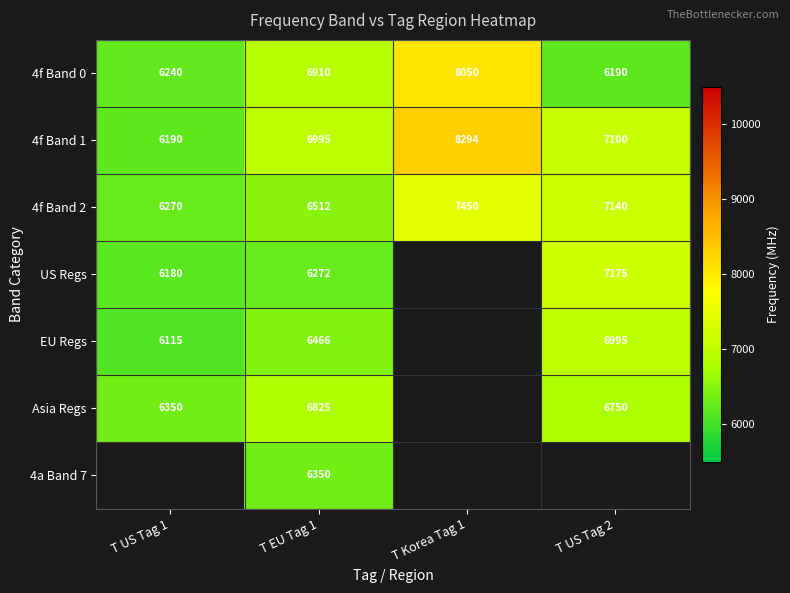

Is it true that 4f Band 0 equals 9695 at T US Tag 1?

False